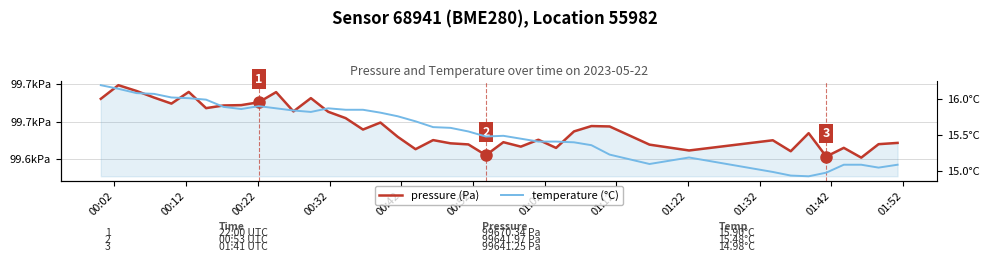

What is the difference between the maximum and second lowest values in the temperature (°C) series?

1.3